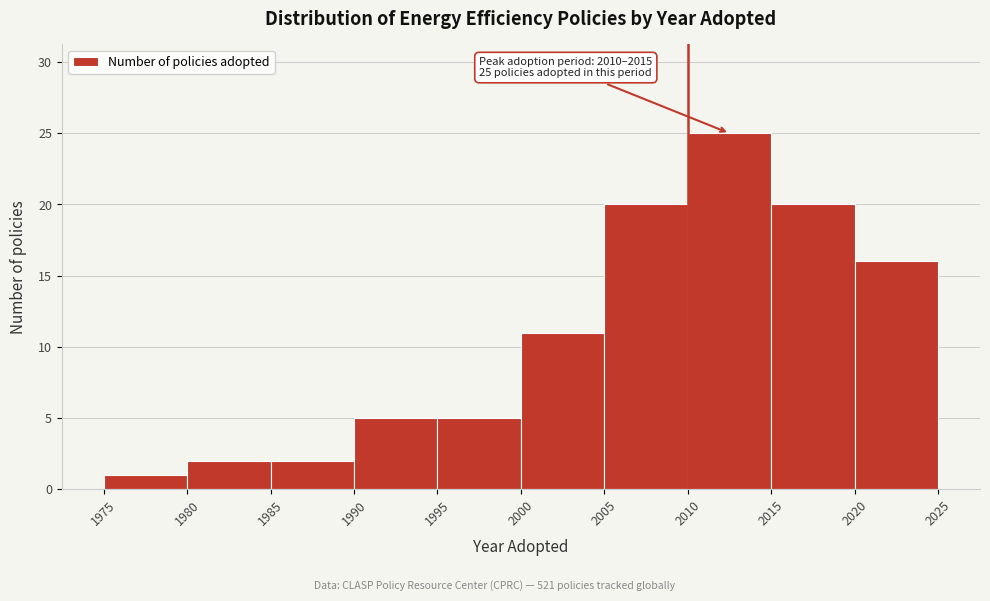

Over which range of the x-axis is the bar tallest?

2010 to 2015